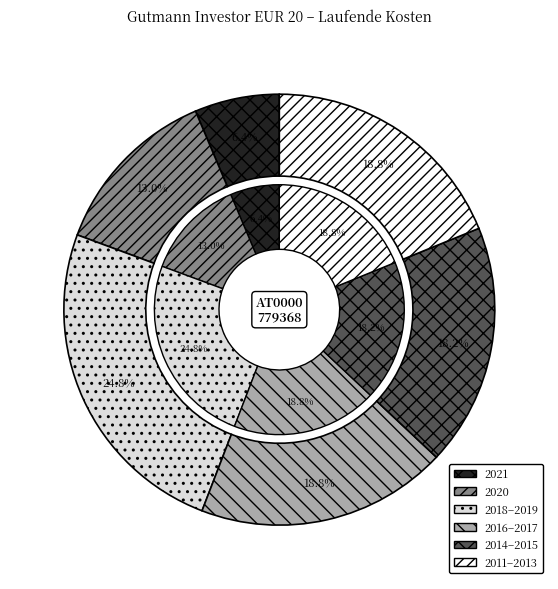

Is the sum of 2011-12-31 and 2017-12-31 greater than half?

No